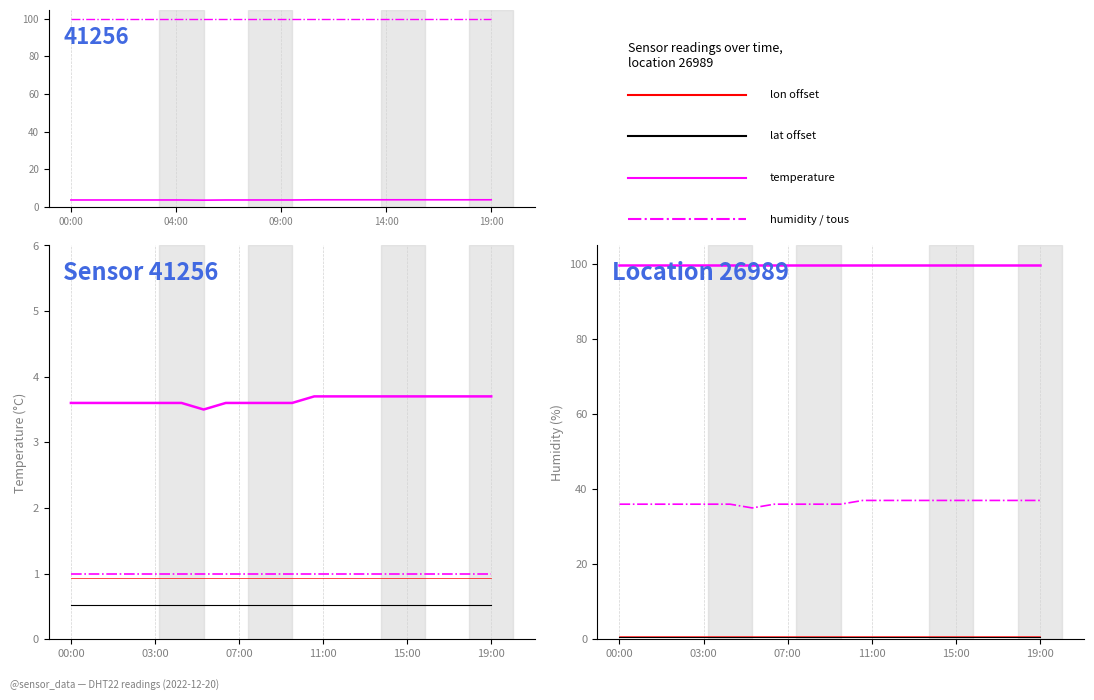

At which category does temperature reach its first local valley?

06:00